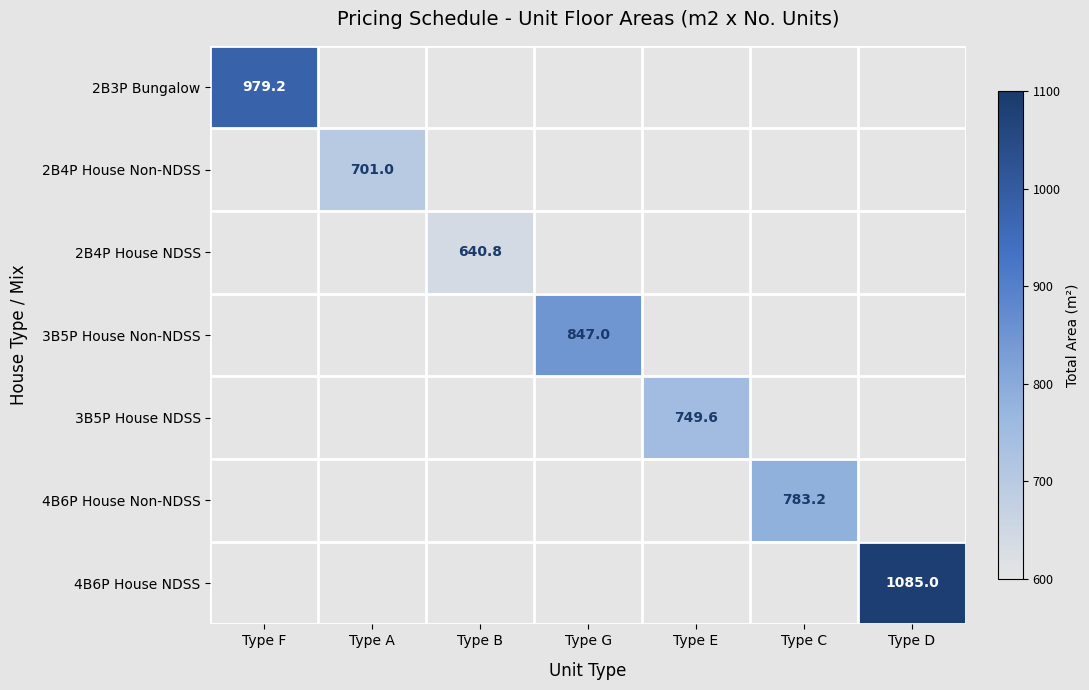

The 3B5P House NDSS series shows 1126.4 at Type E. True or false?

False